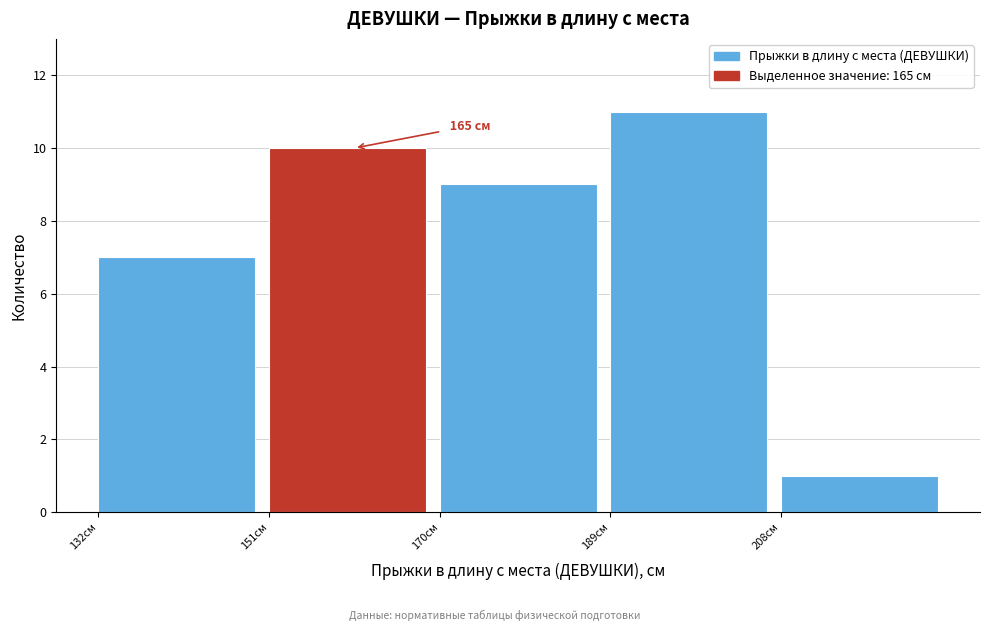

Which range on the x-axis has the tallest bar?

189 to 208